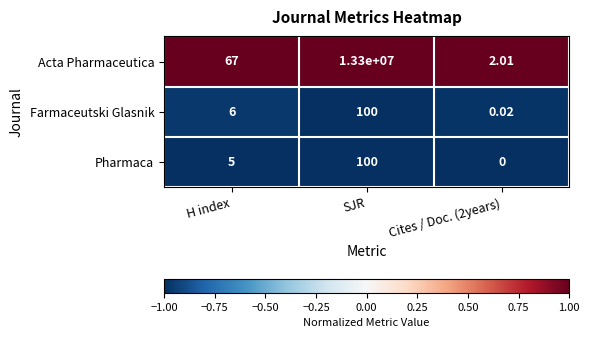

At which label is Farmaceutski Glasnik closest to 50?

H index